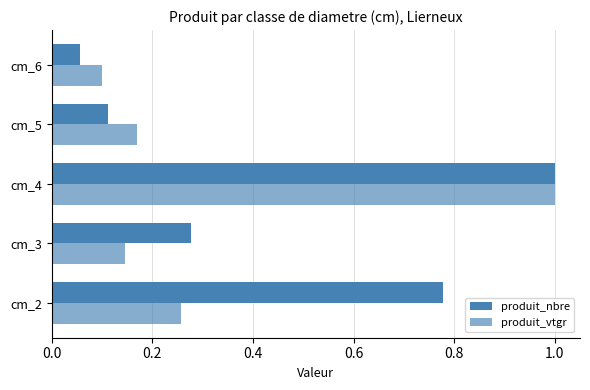

Rank the series by their average value, from highest to lowest.

produit_nbre, produit_vtgr